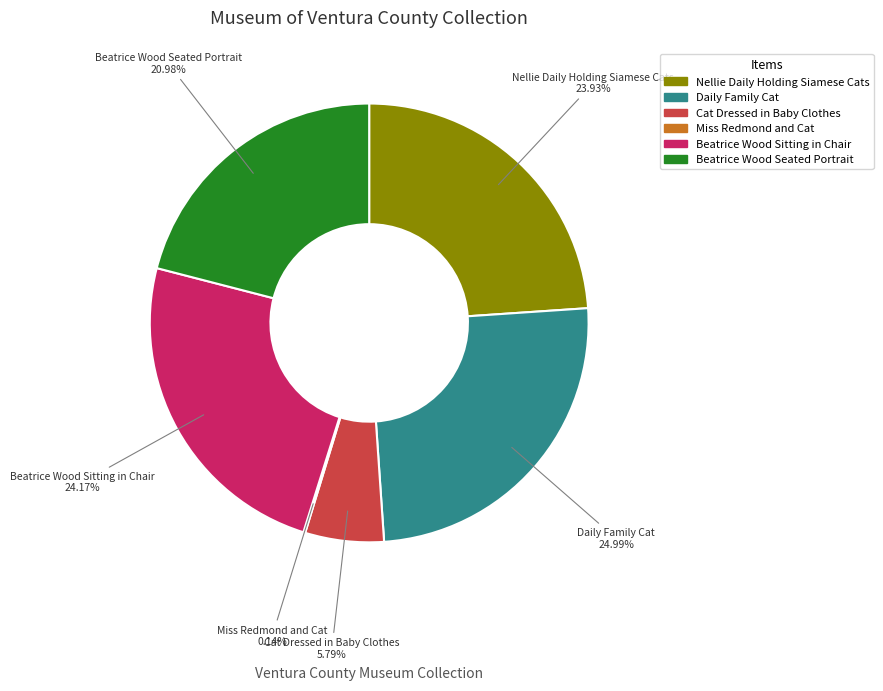

True or false: Daily Family Cat accounts for 25% of the total.

True